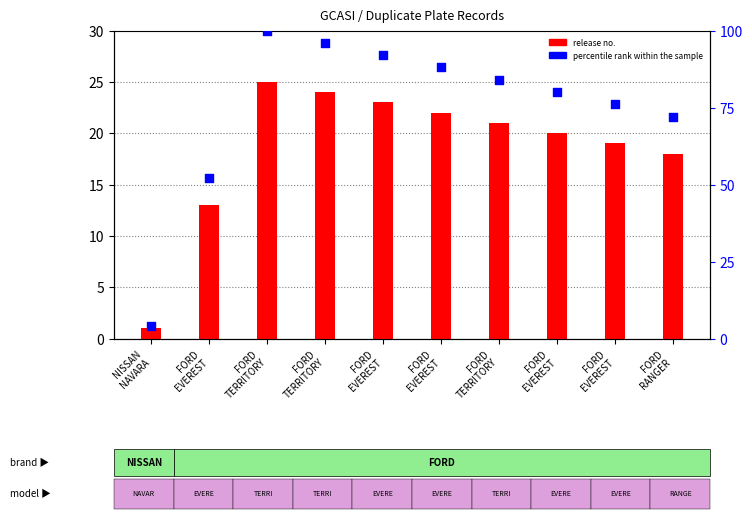

Which series has the widest spread of Y values?

percentile rank within the sample